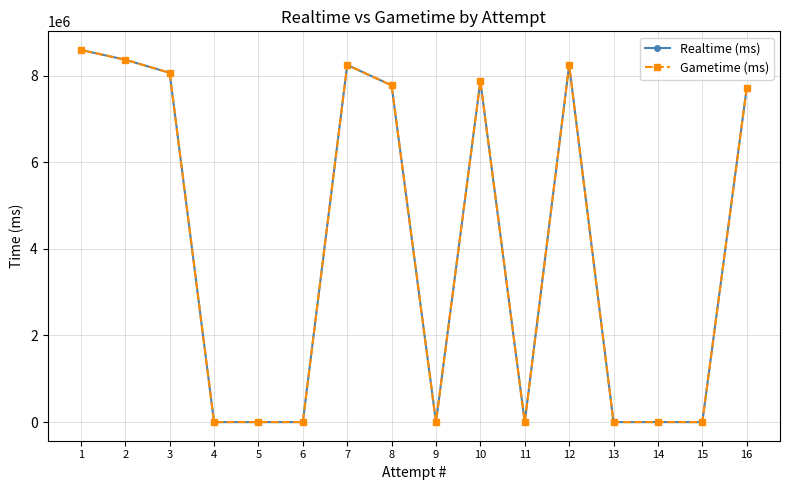

Between 6 and 1, which series saw the biggest shift?

Realtime (ms)